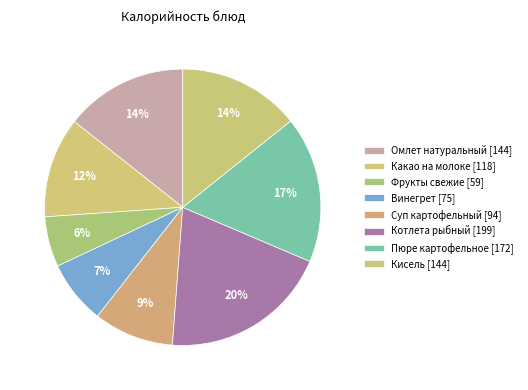

To the nearest percent, what is the difference between the Винегрет and Суп картофельный slice percentages?

2%